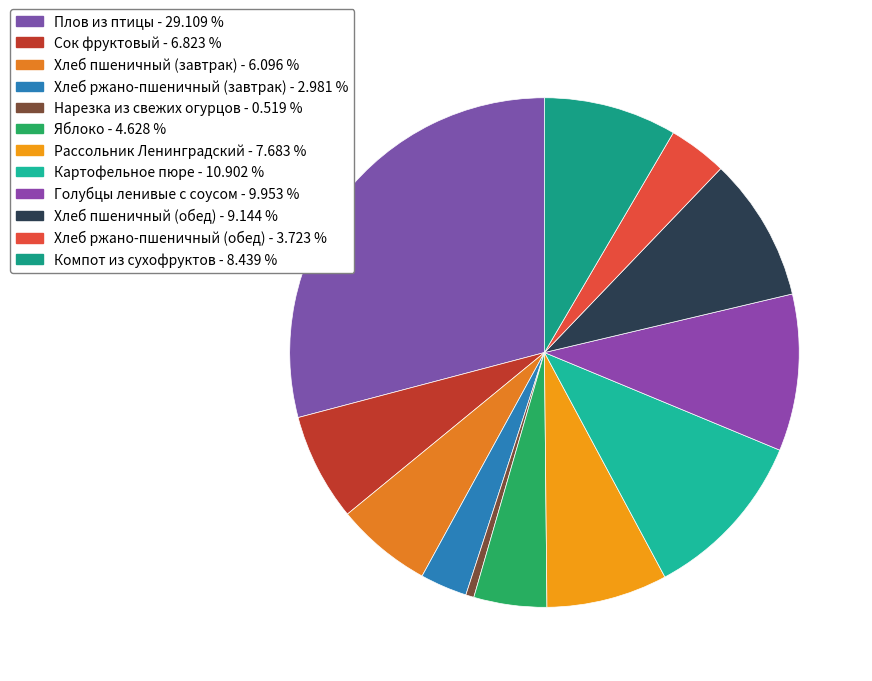

How many slices are in this pie chart?

12